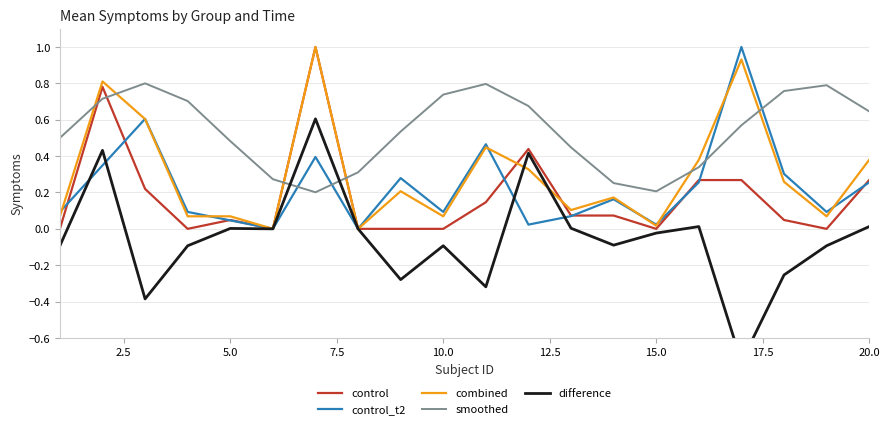

How many categories are shown in the chart?

20